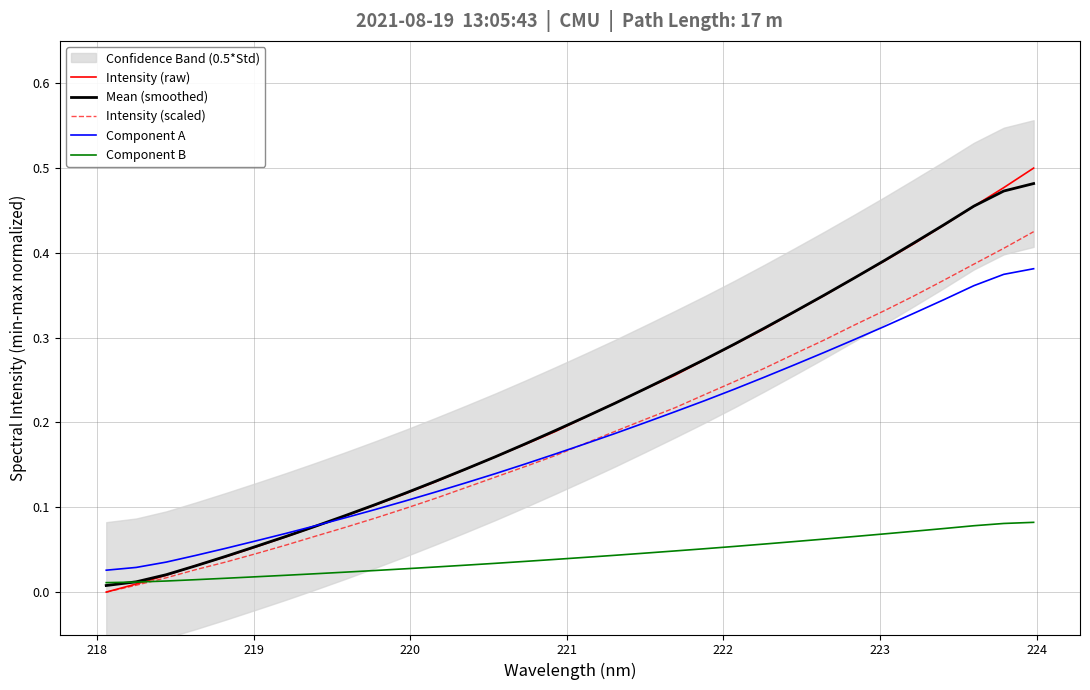

What is the value of the Intensity (raw) point at the 18th from the left?

0.2